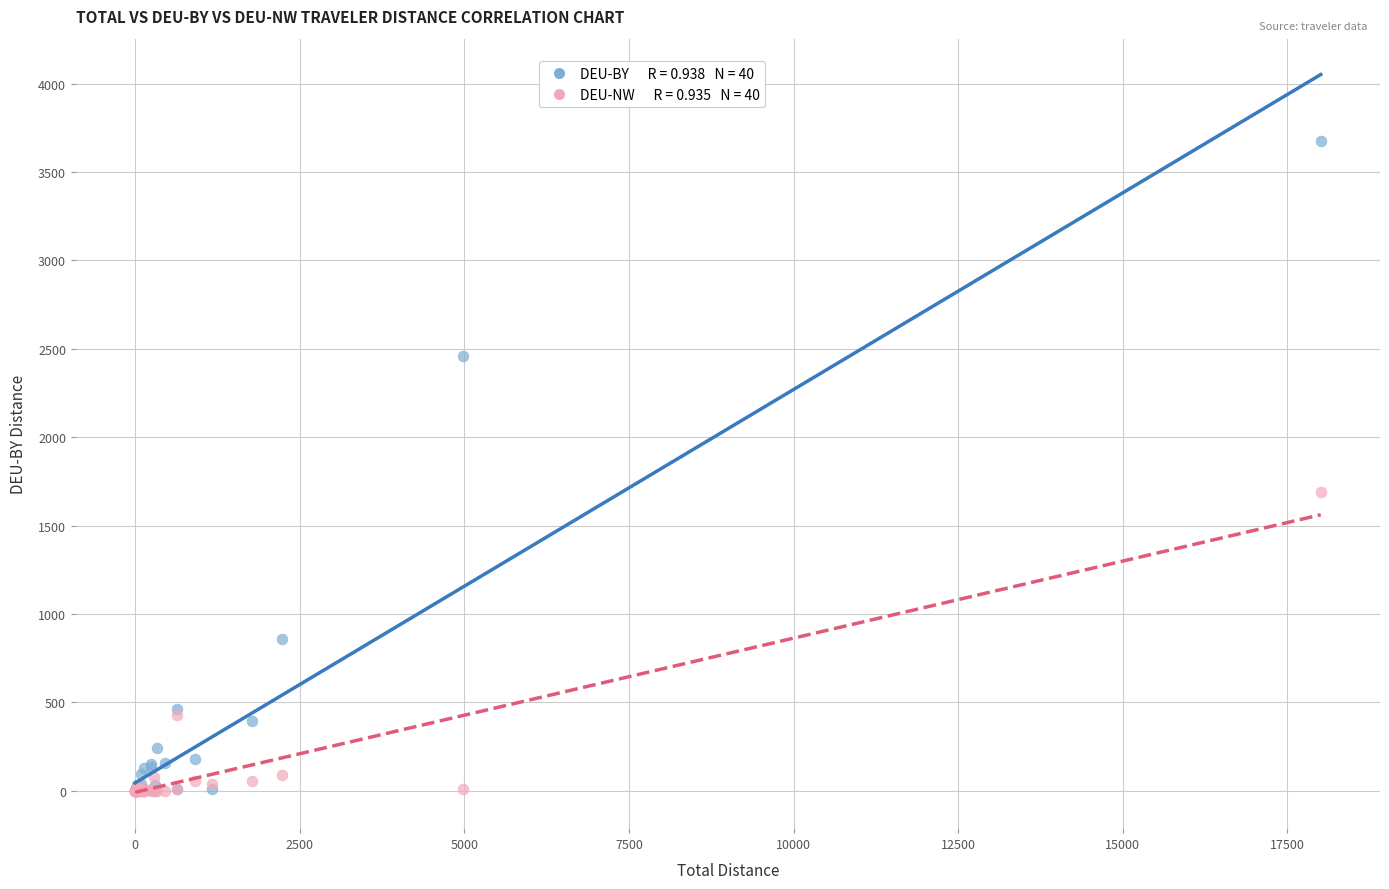

Across all series, what Y value is closest to 1837?

1689.3